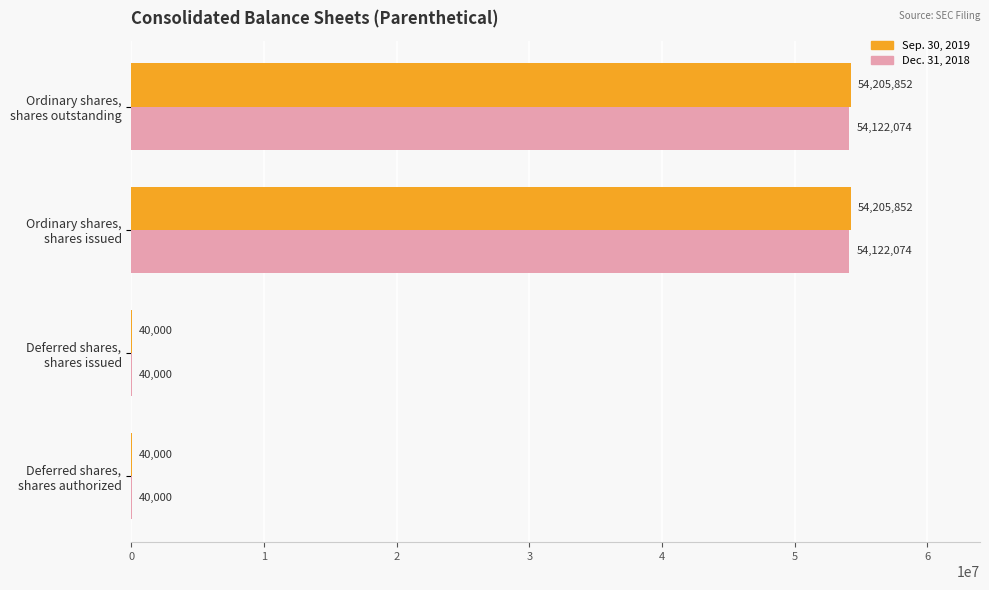

How many Dec. 31, 2018 values are between 40000 and 54122074?

4